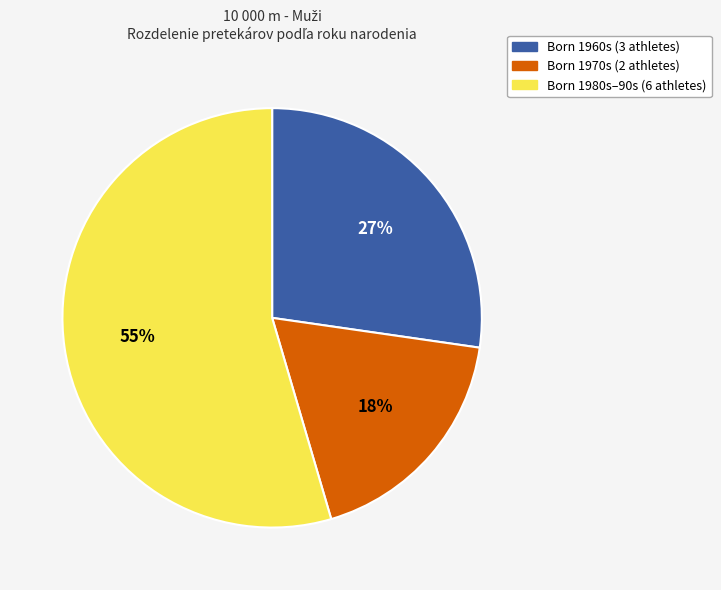

To the nearest percent, what is the average slice percentage?

33%